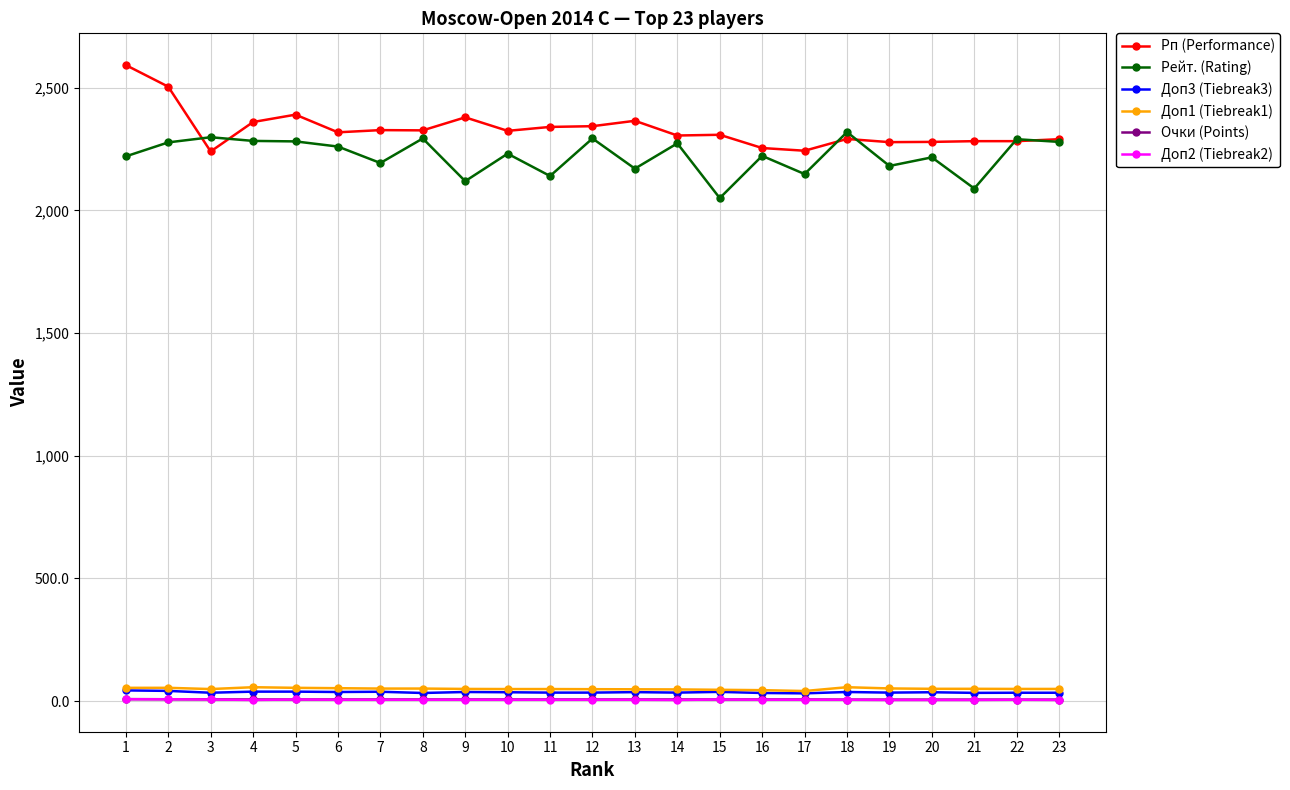

What is the lowest value of the Рейт. (Rating) series?

2050.0